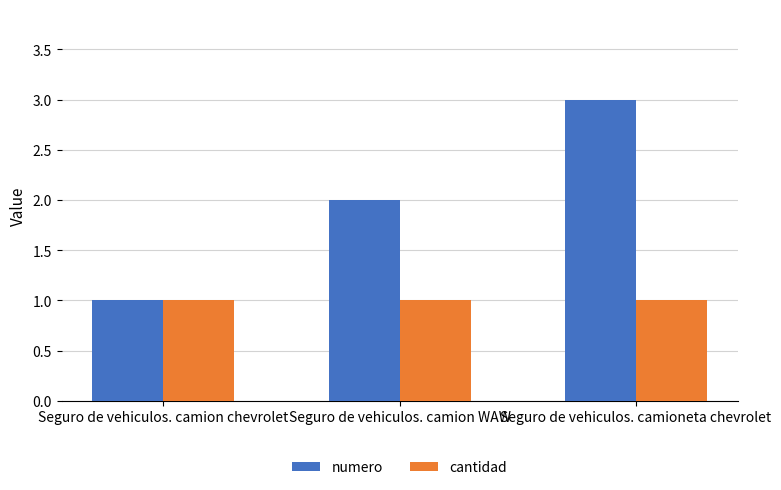

At Seguro de vehiculos. camion WAW, list the series in order from smallest to largest.

cantidad, numero